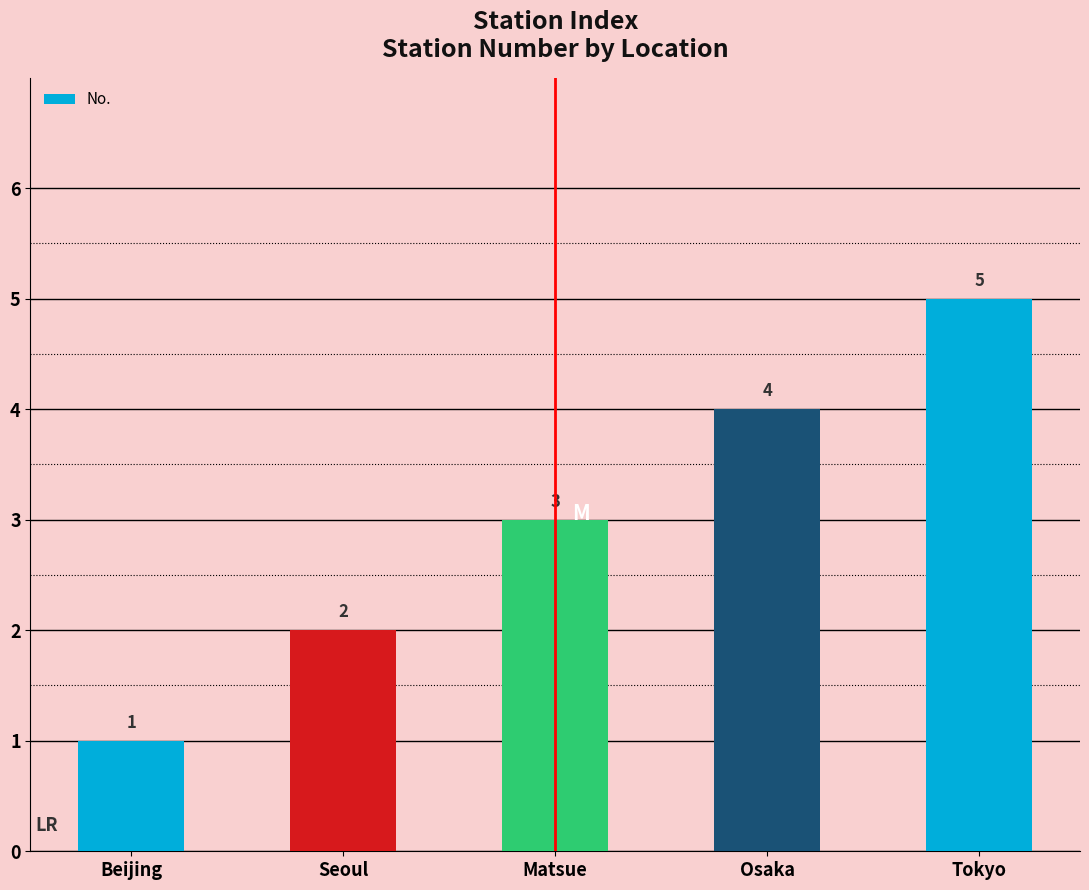

Rank the categories by value from lowest to highest.

Beijing, Seoul, Matsue, Osaka, Tokyo